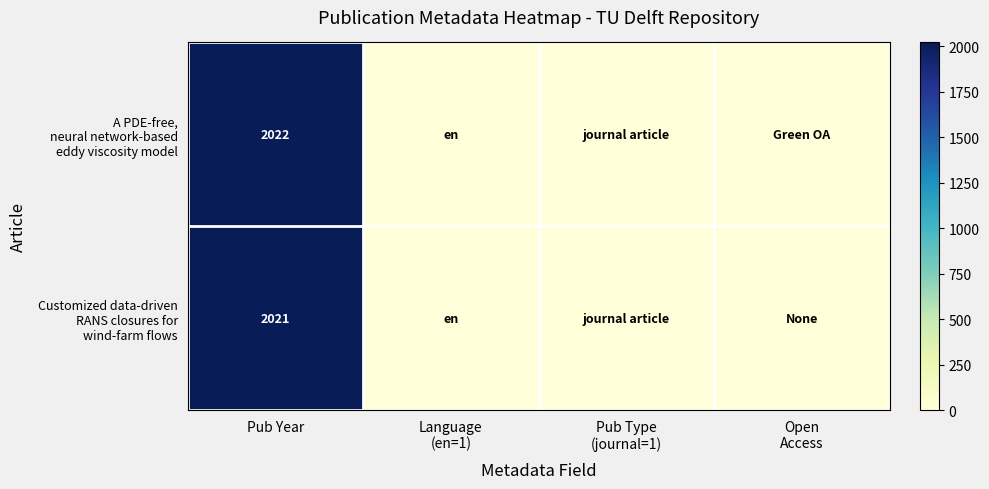

What is the total value across all series at Pub Year?

4043